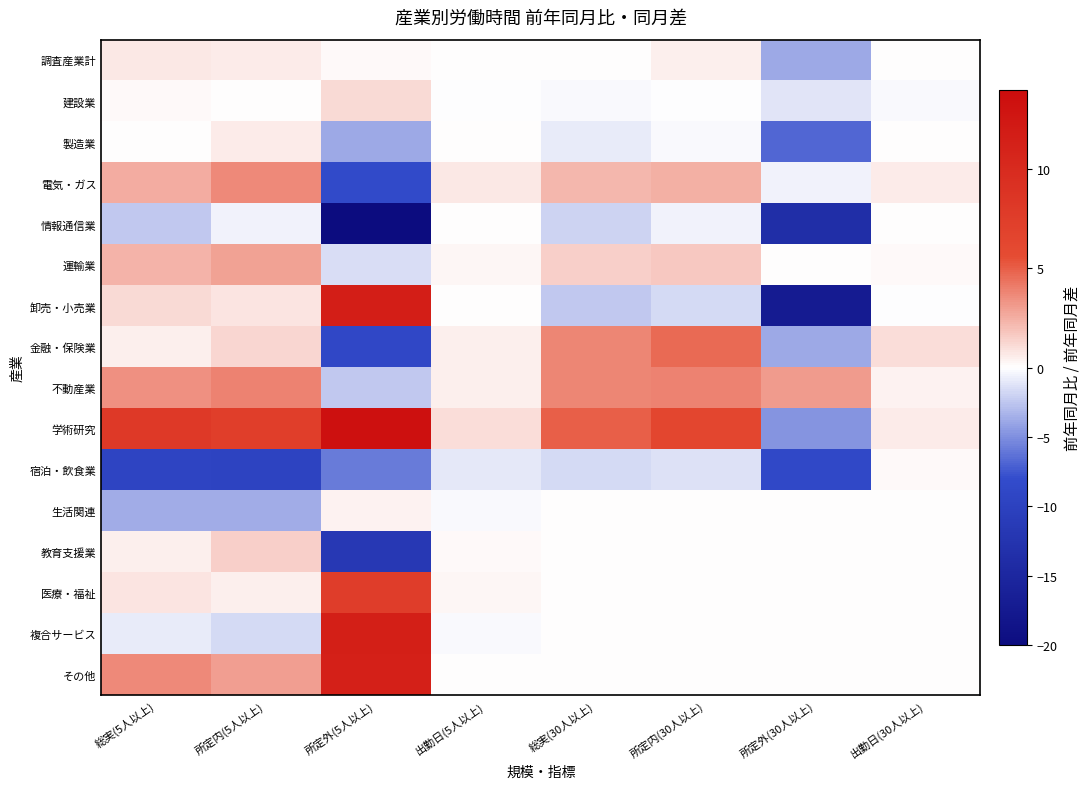

Reading left to right, transcribe all the data shown in this chart.

調査産業計: 総実(5人以上)=0.7	所定内(5人以上)=0.6	所定外(5人以上)=0.2	出勤日(5人以上)=0.1	総実(30人以上)=0.1	所定内(30人以上)=0.5	所定外(30人以上)=-3.8	出勤日(30人以上)=0.1
建設業: 総実(5人以上)=0.2	所定内(5人以上)=0.0	所定外(5人以上)=1.1	出勤日(5人以上)=-0.1	総実(30人以上)=-0.3	所定内(30人以上)=-0.1	所定外(30人以上)=-1.2	出勤日(30人以上)=-0.2
製造業: 総実(5人以上)=0.0	所定内(5人以上)=0.6	所定外(5人以上)=-3.8	出勤日(5人以上)=0.0	総実(30人以上)=-0.8	所定内(30人以上)=-0.2	所定外(30人以上)=-6.8	出勤日(30人以上)=0.1
電気・ガス: 総実(5人以上)=2.6	所定内(5人以上)=3.7	所定外(5人以上)=-8.4	出勤日(5人以上)=0.7	総実(30人以上)=2.2	所定内(30人以上)=2.5	所定外(30人以上)=-0.5	出勤日(30人以上)=0.6
情報通信業: 総実(5人以上)=-2.5	所定内(5人以上)=-0.5	所定外(5人以上)=-20.0	出勤日(5人以上)=0.0	総実(30人以上)=-1.9	所定内(30人以上)=-0.5	所定外(30人以上)=-13.7	出勤日(30人以上)=0.0
運輸業: 総実(5人以上)=2.3	所定内(5人以上)=2.9	所定外(5人以上)=-1.5	出勤日(5人以上)=0.3	総実(30人以上)=1.5	所定内(30人以上)=1.7	所定外(30人以上)=0.0	出勤日(30人以上)=0.2
卸売・小売業: 総実(5人以上)=1.2	所定内(5人以上)=0.8	所定外(5人以上)=11.6	出勤日(5人以上)=0.1	総実(30人以上)=-2.4	所定内(30人以上)=-1.6	所定外(30人以上)=-17.1	出勤日(30人以上)=-0.1
金融・保険業: 総実(5人以上)=0.5	所定内(5人以上)=1.3	所定外(5人以上)=-8.9	出勤日(5人以上)=0.5	総実(30人以上)=3.8	所定内(30人以上)=4.6	所定外(30人以上)=-3.9	出勤日(30人以上)=1.0
不動産業: 総実(5人以上)=3.4	所定内(5人以上)=3.9	所定外(5人以上)=-2.5	出勤日(5人以上)=0.5	総実(30人以上)=3.8	所定内(30人以上)=3.9	所定外(30人以上)=3.1	出勤日(30人以上)=0.4
学術研究: 総実(5人以上)=8.0	所定内(5人以上)=7.4	所定外(5人以上)=13.4	出勤日(5人以上)=1.0	総実(30人以上)=5.0	所定内(30人以上)=6.4	所定外(30人以上)=-4.7	出勤日(30人以上)=0.6
宿泊・飲食業: 総実(5人以上)=-9.4	所定内(5人以上)=-9.6	所定外(5人以上)=-5.8	出勤日(5人以上)=-1.0	総実(30人以上)=-1.7	所定内(30人以上)=-1.4	所定外(30人以上)=-8.7	出勤日(30人以上)=0.2
生活関連: 総実(5人以上)=-3.6	所定内(5人以上)=-3.7	所定外(5人以上)=0.4	出勤日(5人以上)=-0.3	総実(30人以上)=0.0	所定内(30人以上)=0.0	所定外(30人以上)=0.0	出勤日(30人以上)=0.0
教育支援業: 総実(5人以上)=0.5	所定内(5人以上)=1.5	所定外(5人以上)=-11.6	出勤日(5人以上)=0.2	総実(30人以上)=0.0	所定内(30人以上)=0.0	所定外(30人以上)=0.0	出勤日(30人以上)=0.0
医療・福祉: 総実(5人以上)=0.8	所定内(5人以上)=0.5	所定外(5人以上)=7.5	出勤日(5人以上)=0.3	総実(30人以上)=0.0	所定内(30人以上)=0.0	所定外(30人以上)=0.0	出勤日(30人以上)=0.0
複合サービス: 総実(5人以上)=-0.9	所定内(5人以上)=-1.6	所定外(5人以上)=11.5	出勤日(5人以上)=-0.3	総実(30人以上)=0.0	所定内(30人以上)=0.0	所定外(30人以上)=0.0	出勤日(30人以上)=0.0
その他: 総実(5人以上)=3.7	所定内(5人以上)=3.0	所定外(5人以上)=11.3	出勤日(5人以上)=0.1	総実(30人以上)=0.0	所定内(30人以上)=0.0	所定外(30人以上)=0.0	出勤日(30人以上)=0.0